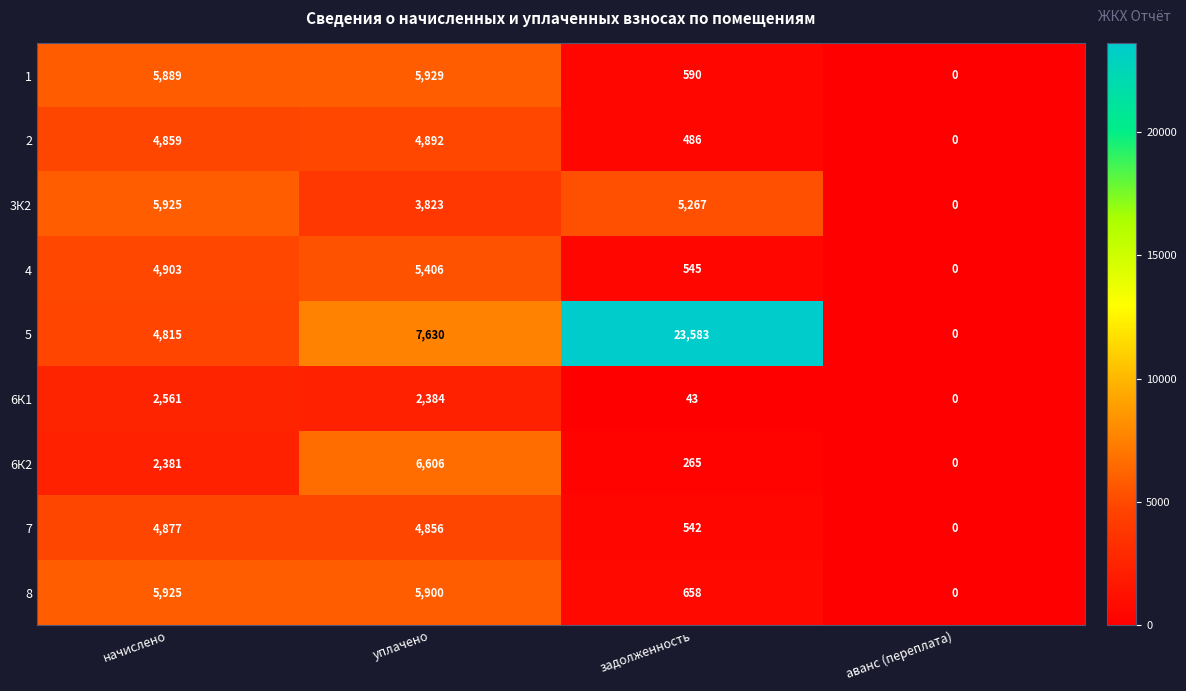

The value of 1 at аванс (переплата) is 3902. True or false?

False